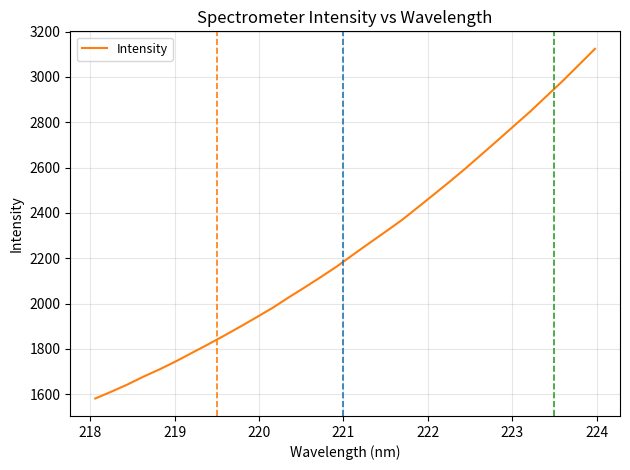

Does the chart display data point markers on the line(s)?

No